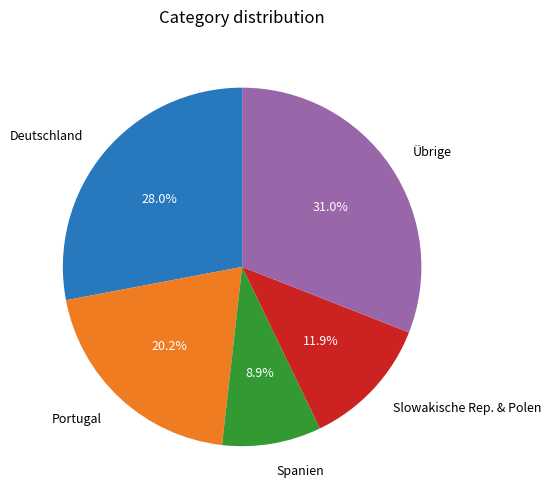

Is there any slice that represents more than half of the pie?

No